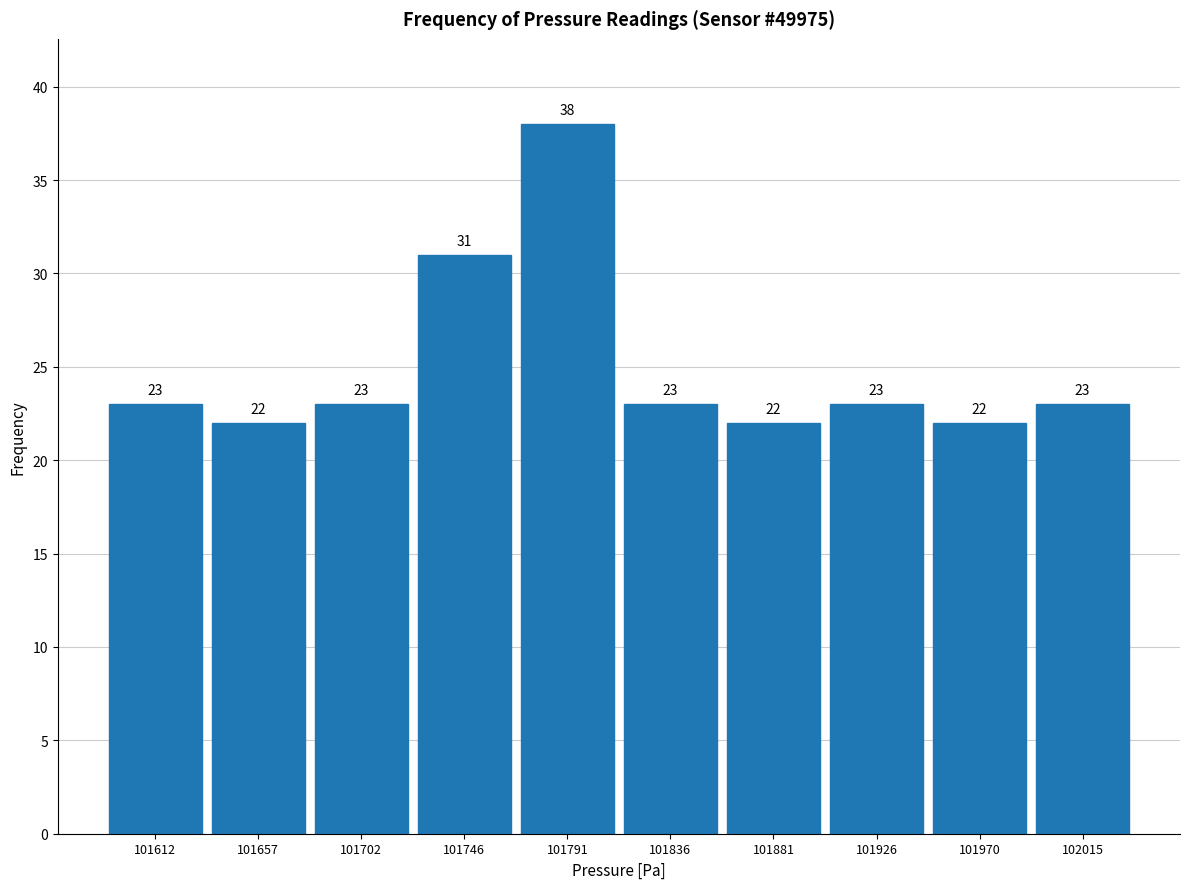

Reading left to right, transcribe this chart: for each bar, give the range it covers on the x-axis and its height. The bar edges are not printed on the chart, so give them approximately, as read against the axis.

101590 to 101635: 23
101635 to 101680: 22
101680 to 101725: 23
101725 to 101770: 31
101770 to 101815: 38
101815 to 101860: 23
101860 to 101905: 22
101905 to 101950: 23
101950 to 101995: 22
101995 to 102040: 23